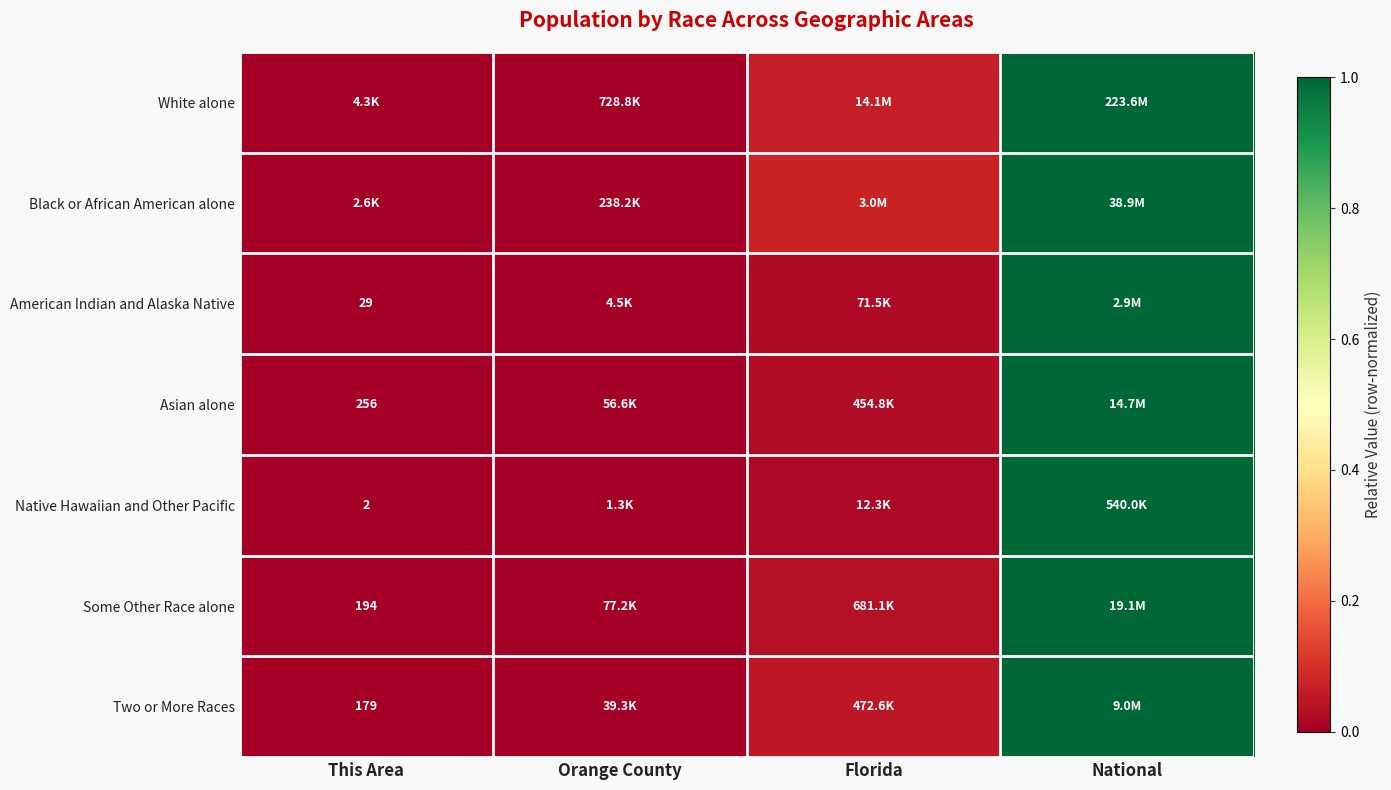

The value of American Indian and Alaska Native at This Area is 0.7. True or false?

False